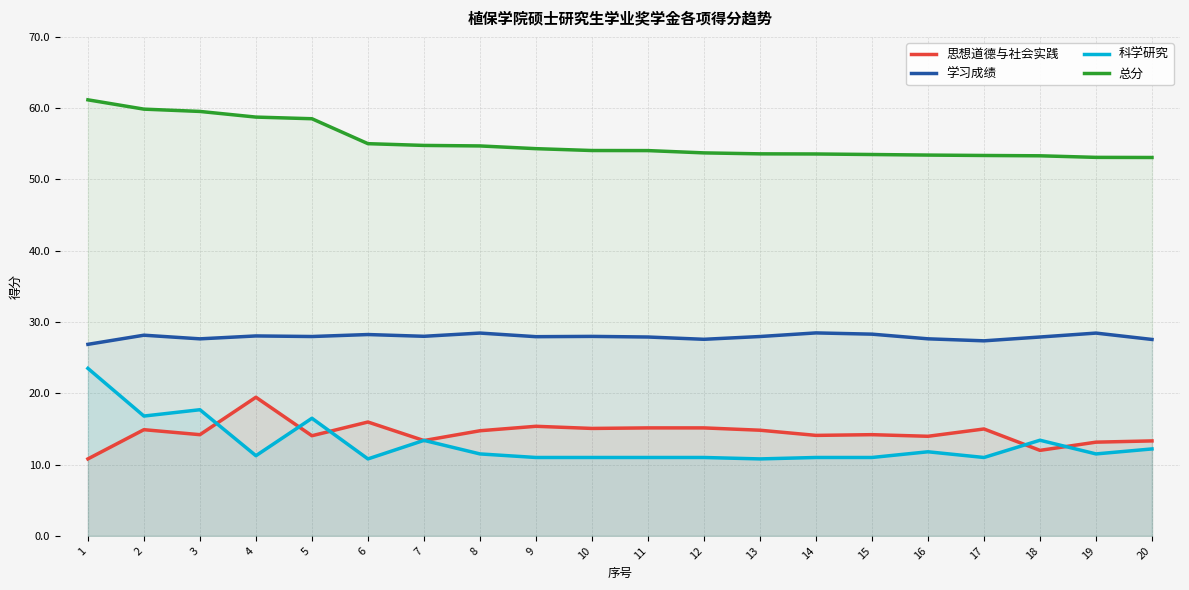

Reading left to right, transcribe all the data shown in this chart.

思想道德与社会实践: 1=10.8	2=14.9	3=14.2	4=19.4	5=14.1	6=16.0	7=13.4	8=14.8	9=15.4	10=15.1	11=15.2	12=15.2	13=14.8	14=14.1	15=14.2	16=14.0	17=15.0	18=12.0	19=13.2	20=13.3
学习成绩: 1=26.9	2=28.2	3=27.6	4=28.1	5=28.0	6=28.2	7=28.0	8=28.5	9=27.9	10=28.0	11=27.9	12=27.6	13=28.0	14=28.5	15=28.3	16=27.6	17=27.4	18=27.9	19=28.4	20=27.6
科学研究: 1=23.5	2=16.8	3=17.7	4=11.2	5=16.5	6=10.8	7=13.4	8=11.5	9=11.0	10=11.0	11=11.0	12=11.0	13=10.8	14=11.0	15=11.0	16=11.8	17=11.0	18=13.4	19=11.5	20=12.2
总分: 1=61.2	2=59.9	3=59.5	4=58.8	5=58.5	6=55.0	7=54.8	8=54.7	9=54.3	10=54.1	11=54.0	12=53.7	13=53.6	14=53.6	15=53.5	16=53.4	17=53.4	18=53.3	19=53.1	20=53.1